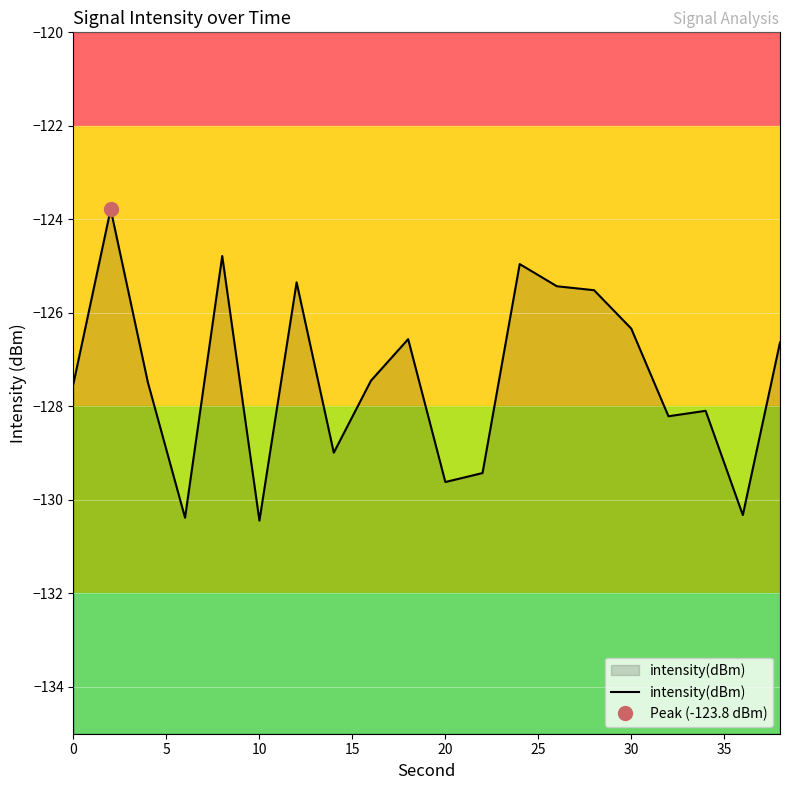

How many distinct data groups are displayed?

1